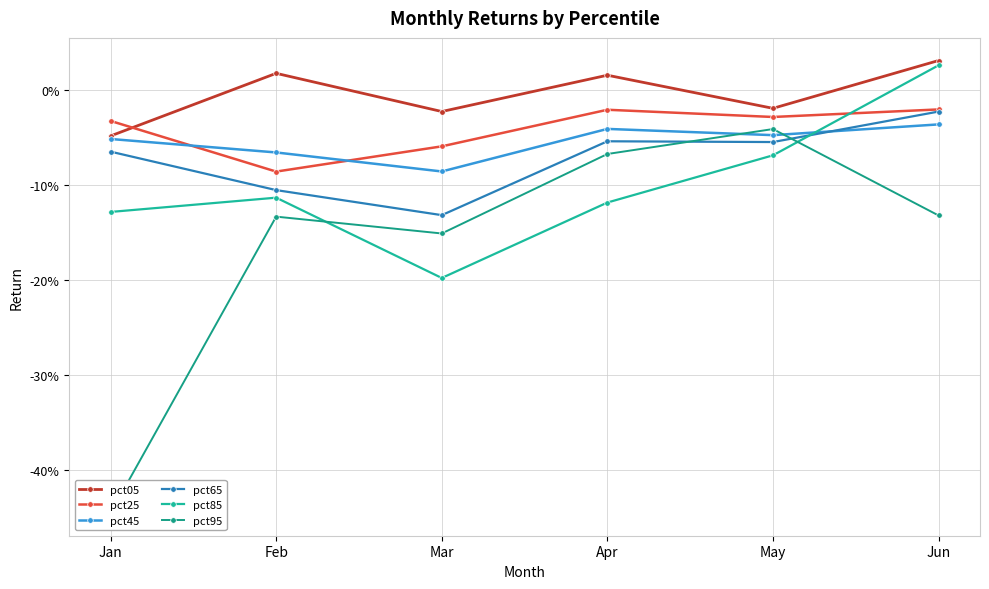

Which label corresponds to the smallest value in the chart?

Jan